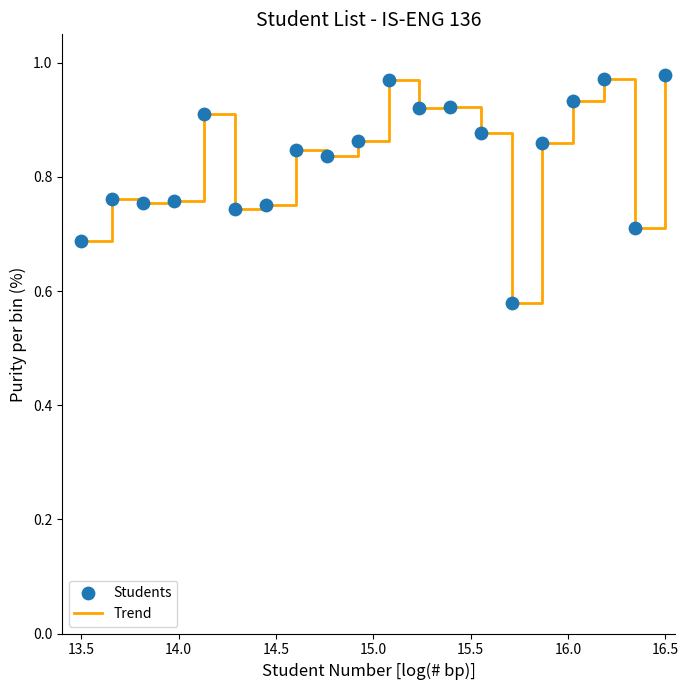

What is the difference between the maximum and minimum values?

0.4